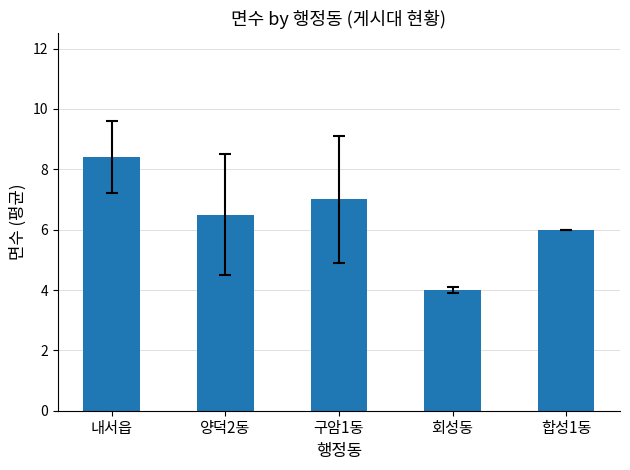

Reading right to left, transcribe all the data shown in this chart.

6.0	4.0	7.0	6.5	8.4